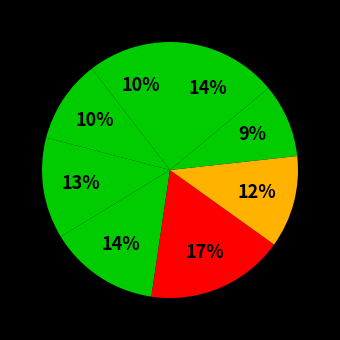

Count the number of slices in the pie.

8